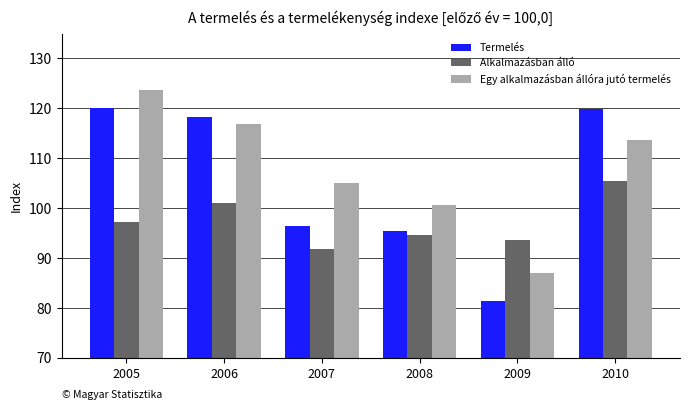

At which category is the sum across all series the highest?

2005